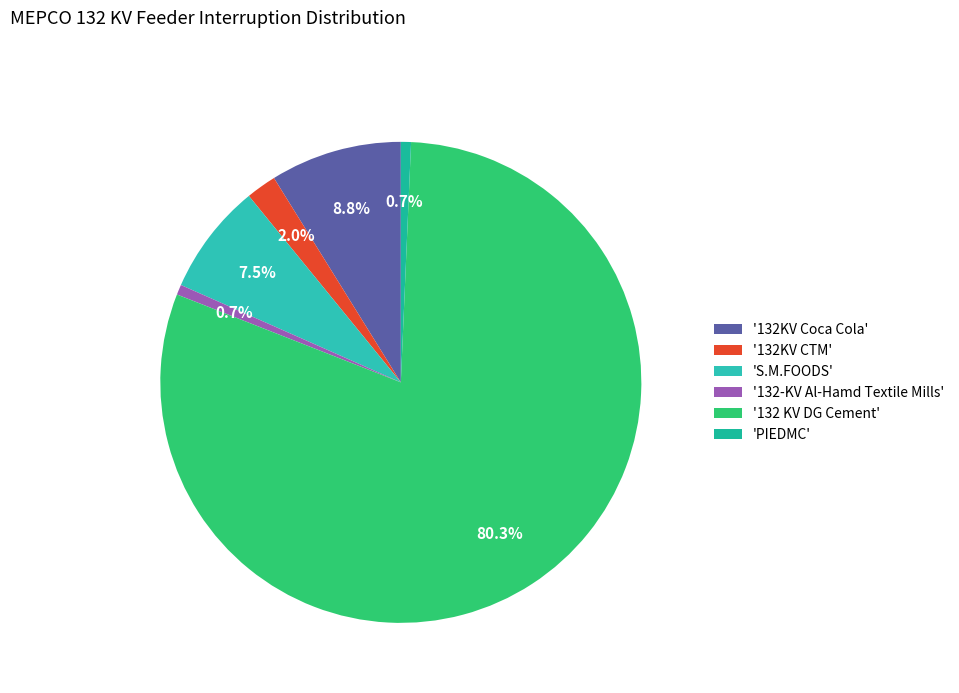

To the nearest percent, what is the difference between the largest and smallest slice percentages?

80%